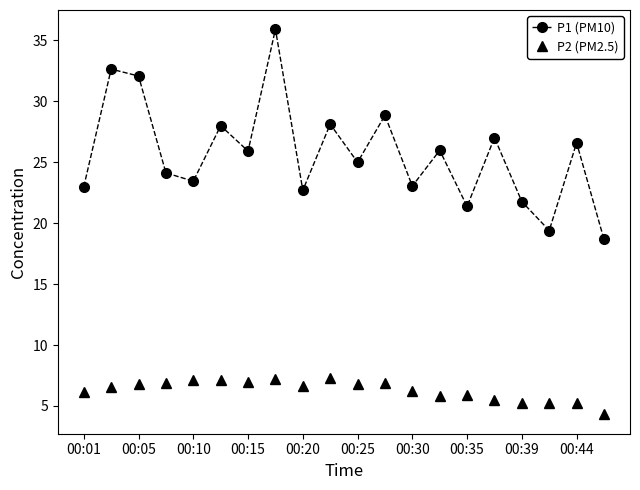

True or false: P2 (PM2.5) and P1 (PM10) intersect in this chart.

False